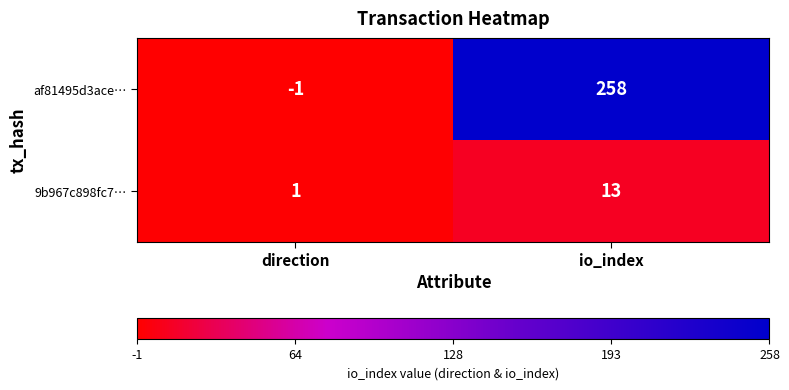

What is the greatest value displayed?

258